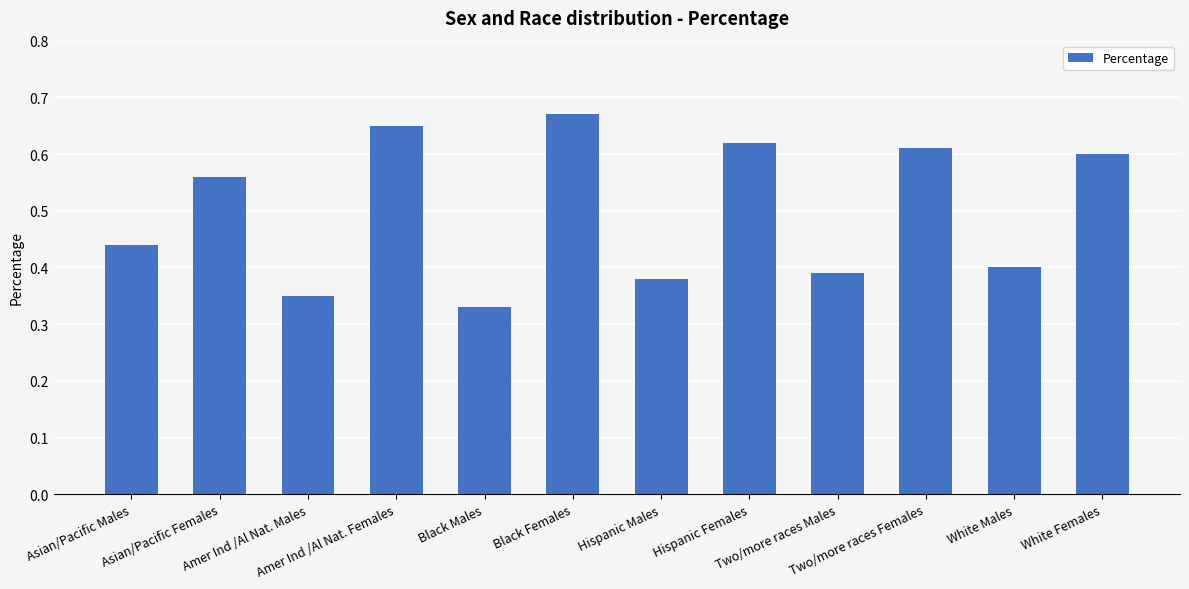

Rank the categories by value from highest to lowest.

Black Females, Amer Ind /Al Nat. Females, Hispanic Females, Two/more races Females, White Females, Asian/Pacific Females, Asian/Pacific Males, White Males, Two/more races Males, Hispanic Males, Amer Ind /Al Nat. Males, Black Males